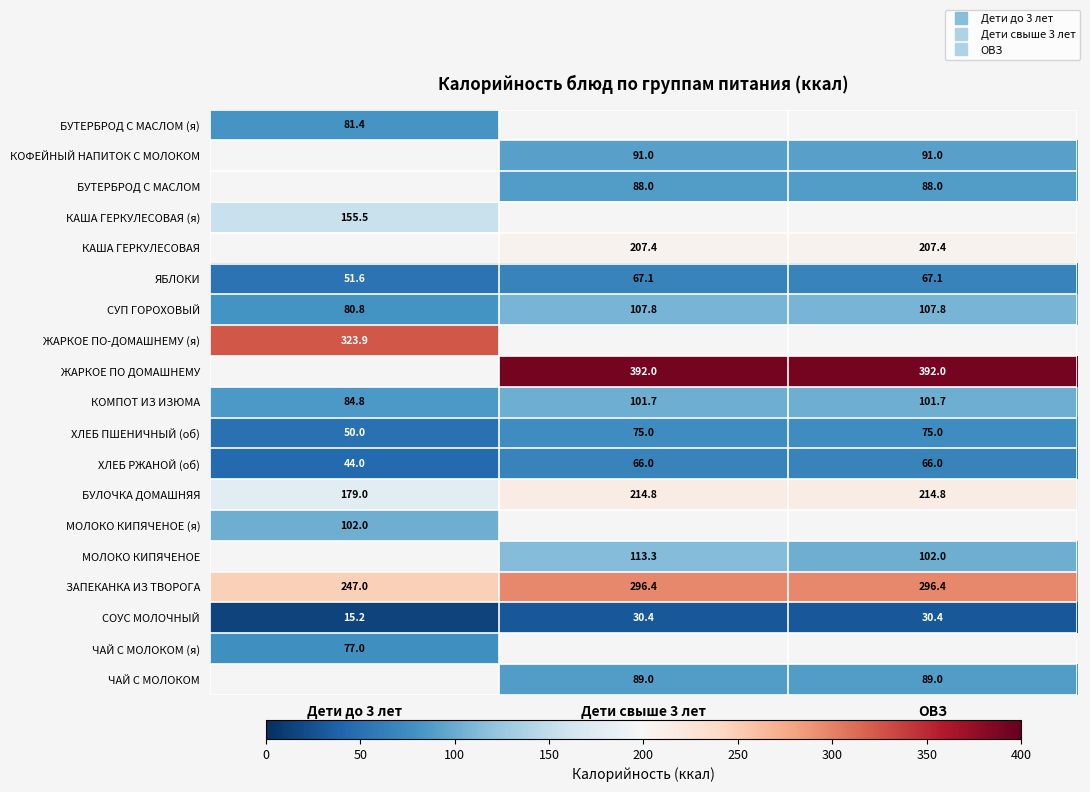

What is the difference between the highest and lowest values at Дети до 3 лет?

308.6